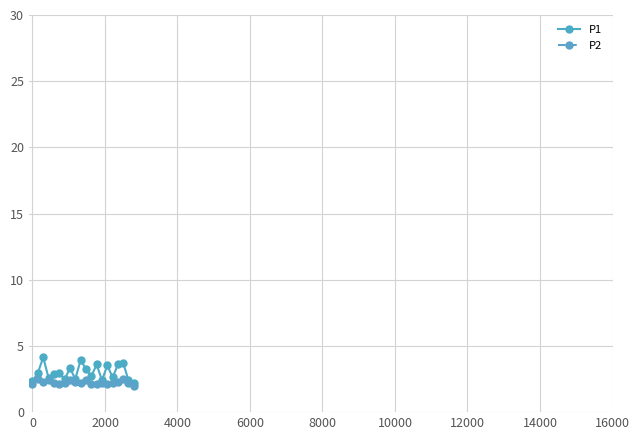

What is the value of the P1 point at the 19th from the left?

2.4